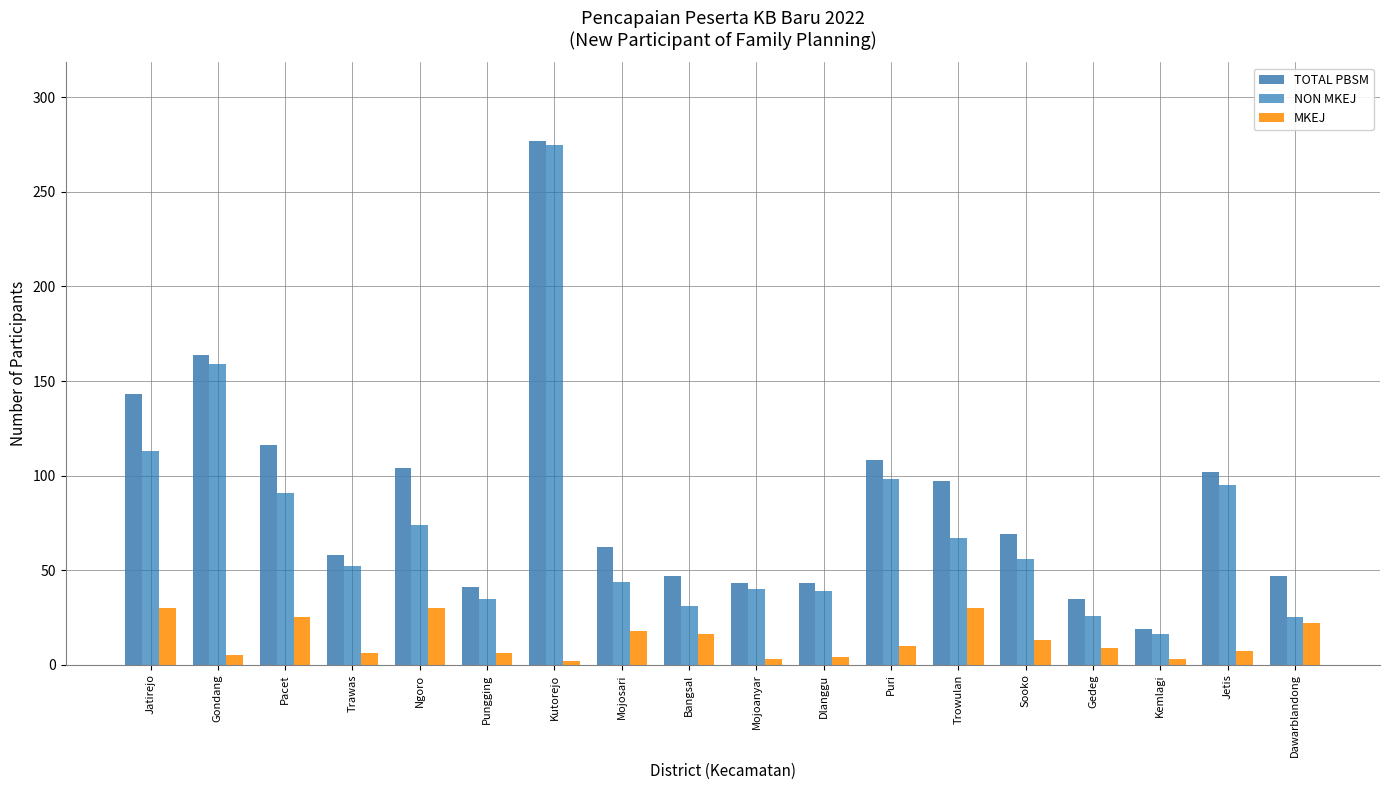

Which category has the lowest value in the NON MKEJ series?

Kemlagi